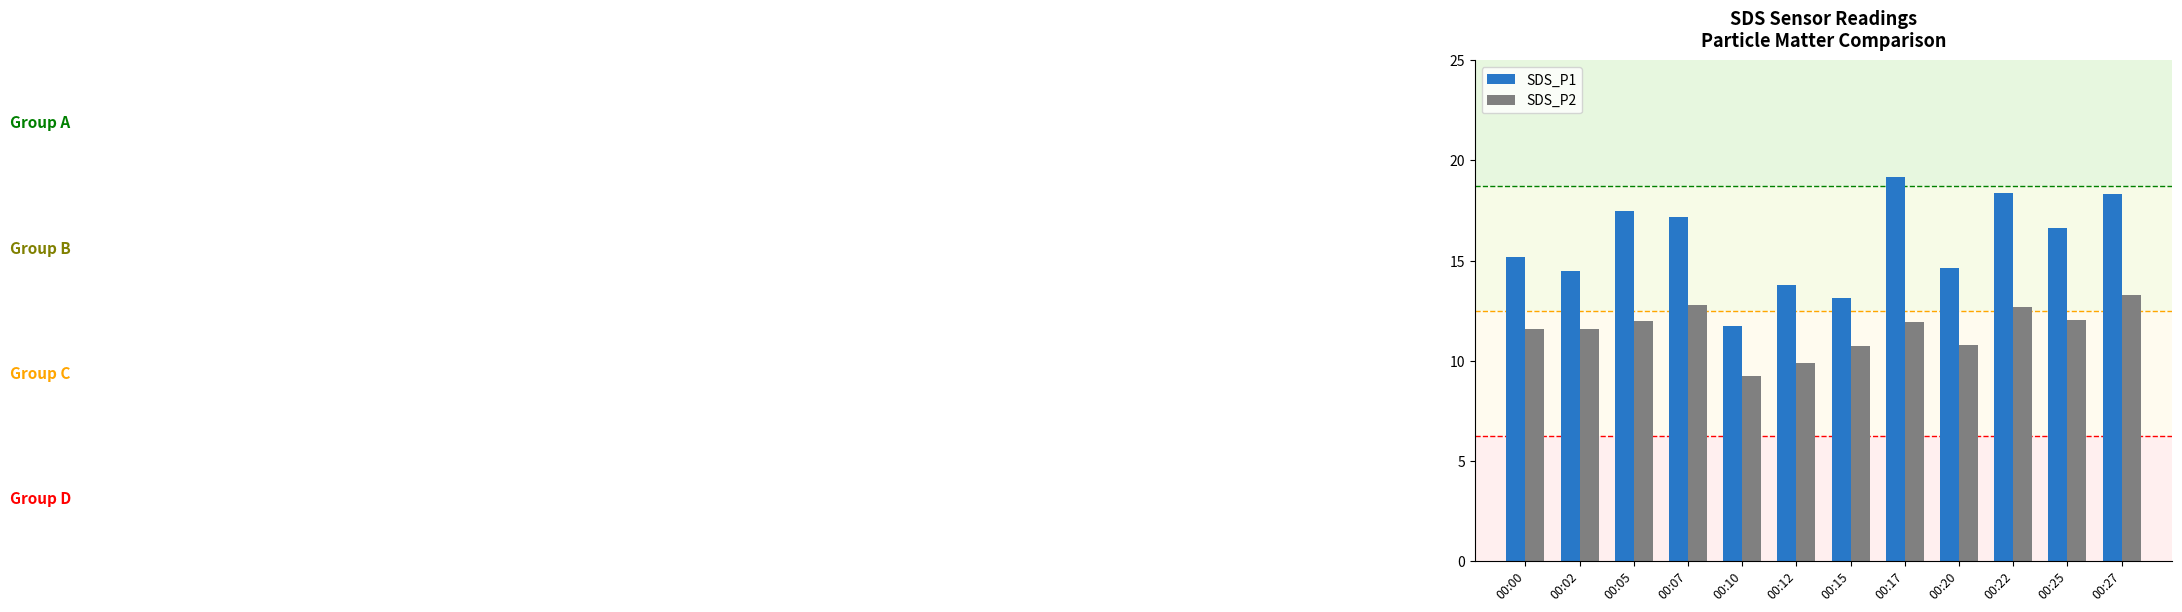

What is the difference between the SDS_P2 values at 00:15 and 00:00?

0.9